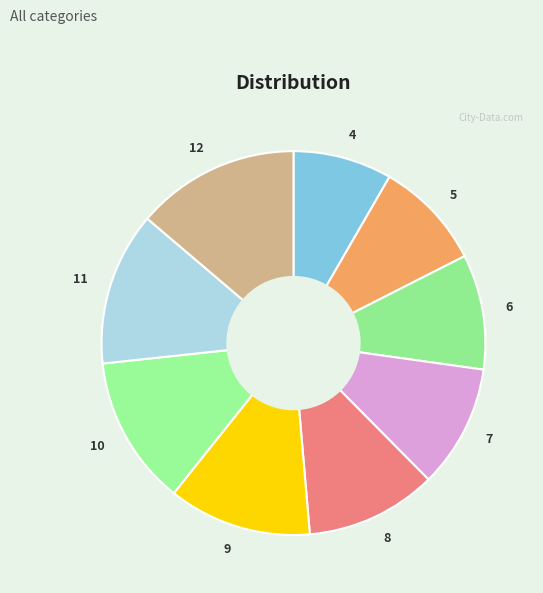

How many slices are in this pie chart?

9